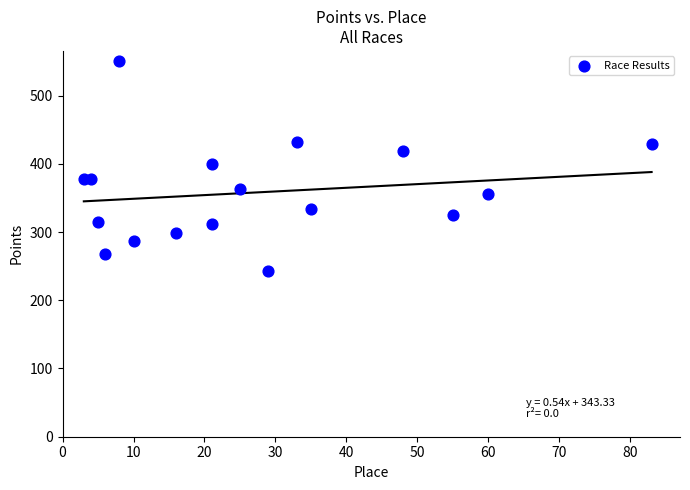

What is the range of X values (max minus min)?

80.0